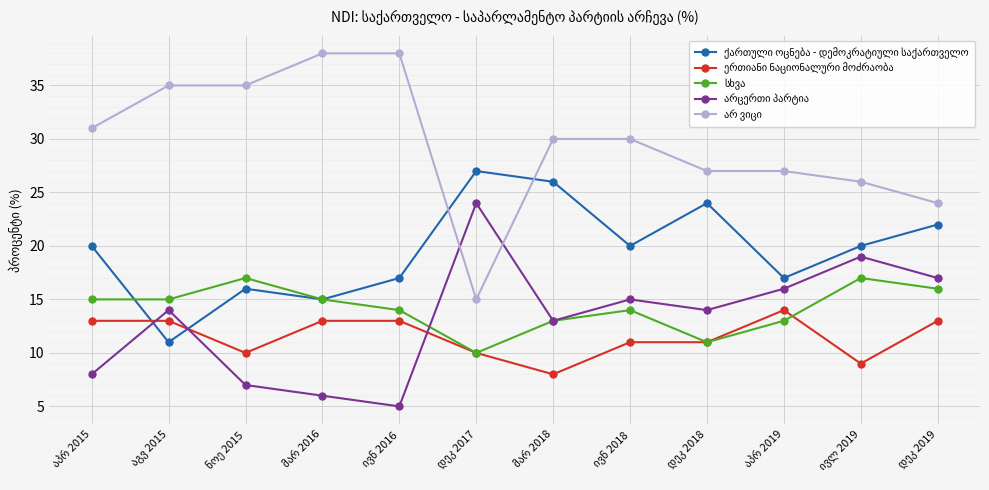

What is the smallest value displayed?

5